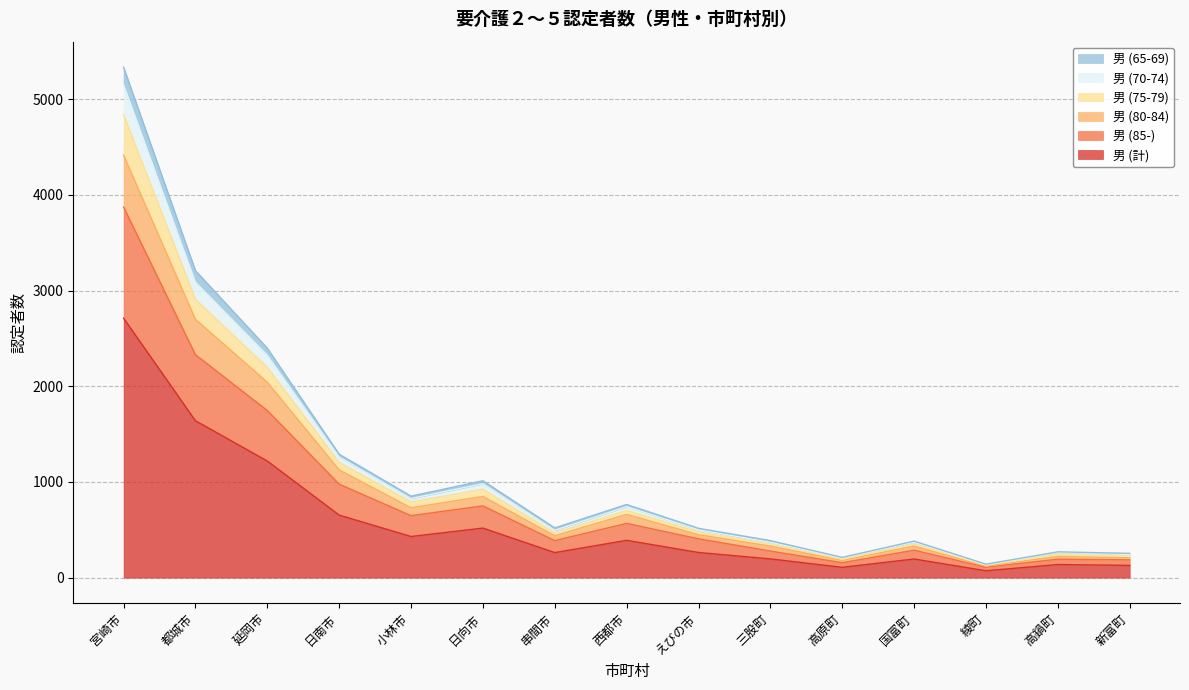

Between 三股町 and 延岡市, which is larger?

延岡市